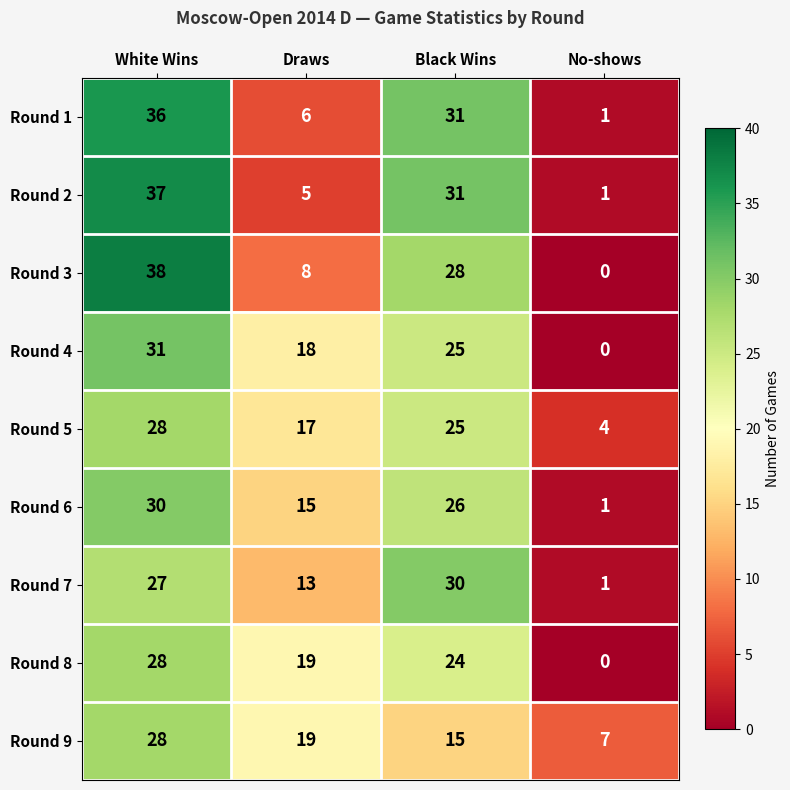

Which series changed the most between White Wins and Black Wins?

Round 9